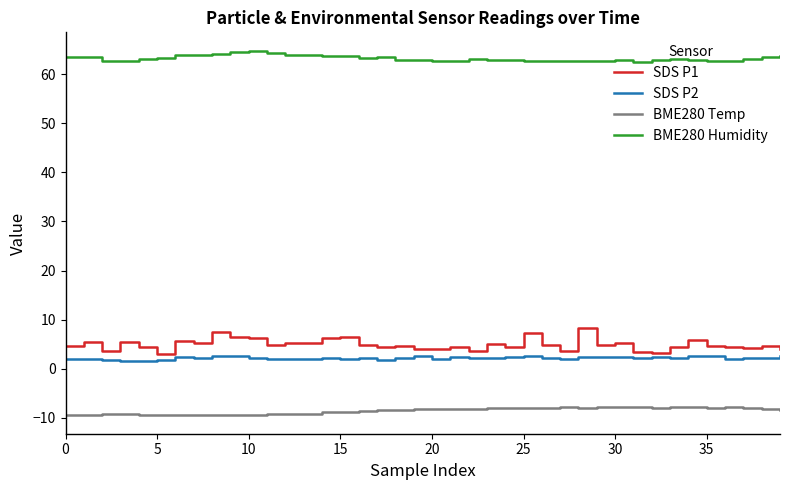

Which series has the widest spread of values?

SDS P1